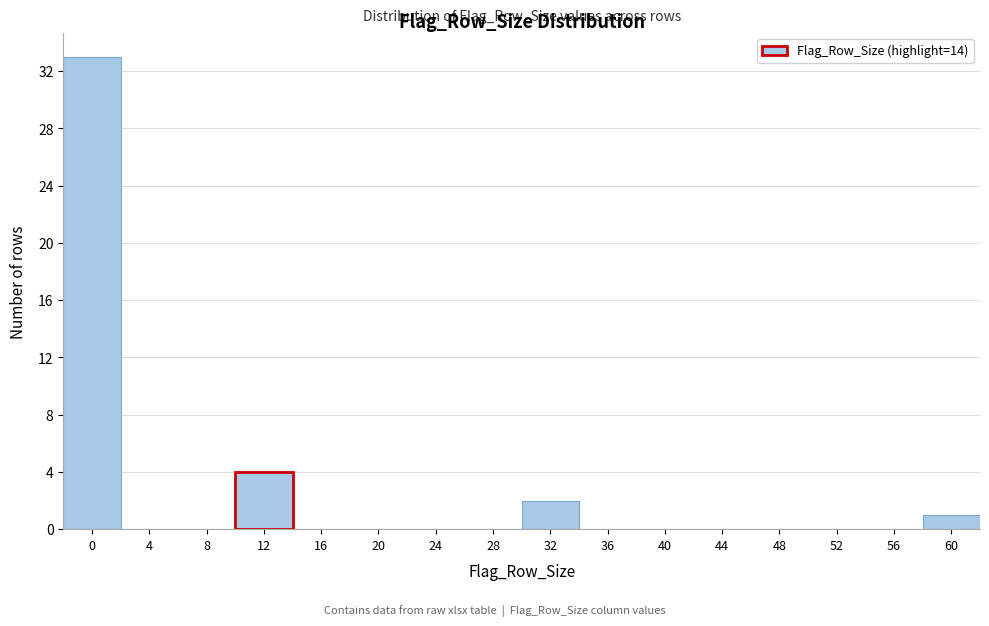

Reading left to right, transcribe all the data shown in this chart.

0=33	4=0	8=0	12=4	16=0	20=0	24=0	28=0	32=2	36=0	40=0	44=0	48=0	52=0	56=0	60=1